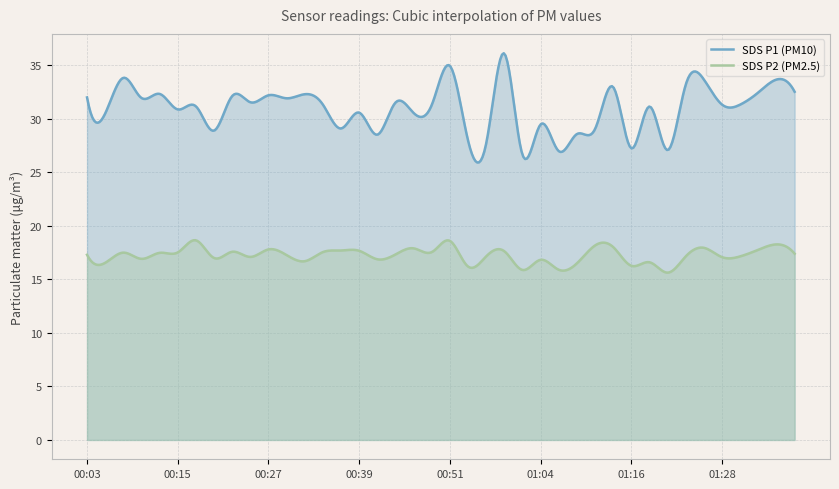

What is the highest value of the SDS_P1 series?

36.1